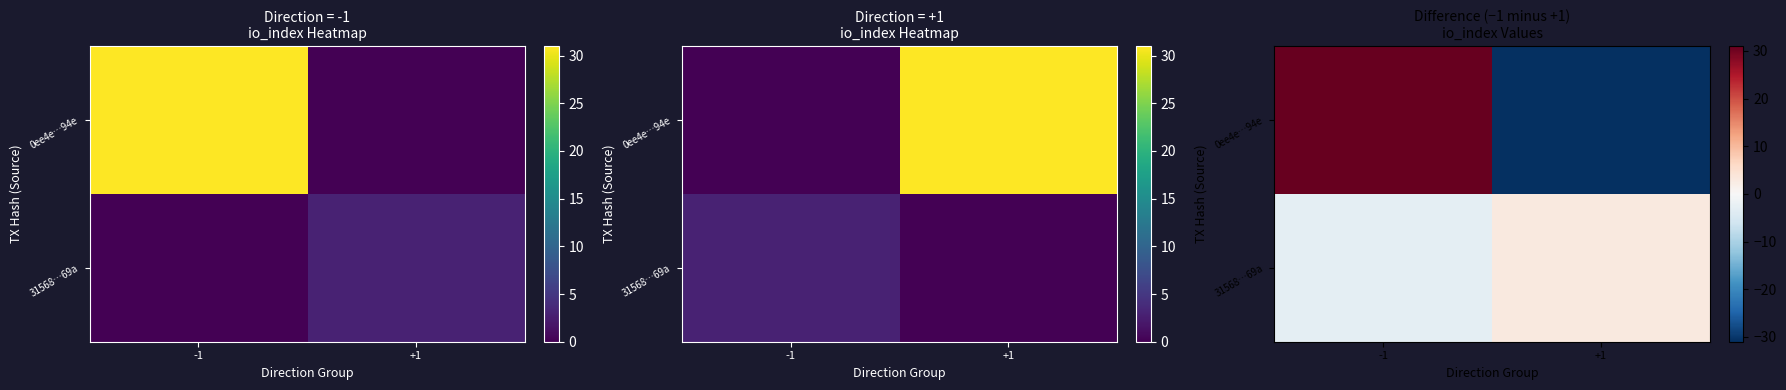

At +1, list the series in order from smallest to largest.

0ee4e…94e, 31568…69a